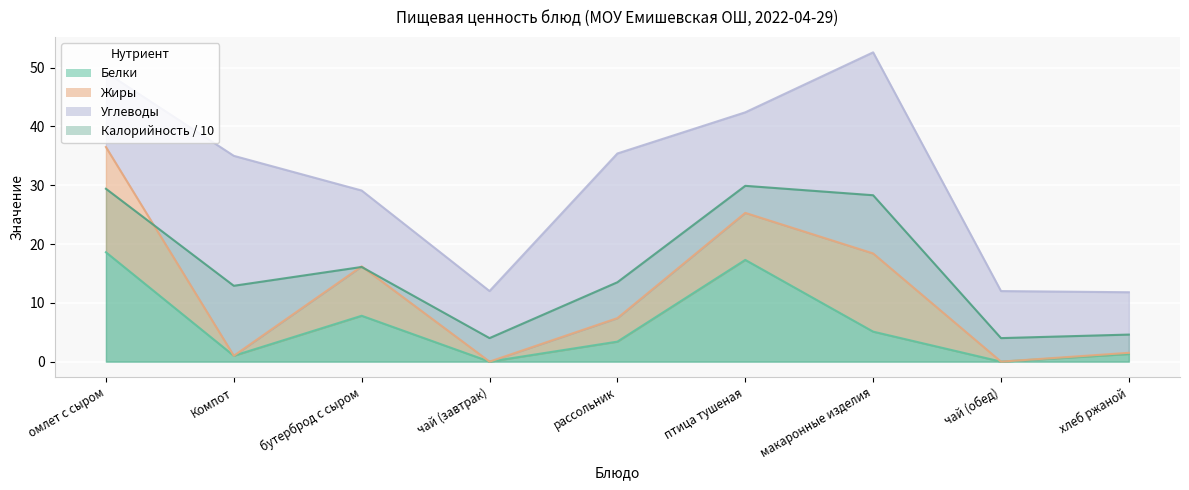

True or false: Калорийность / 10 and Белки cross at least once.

False